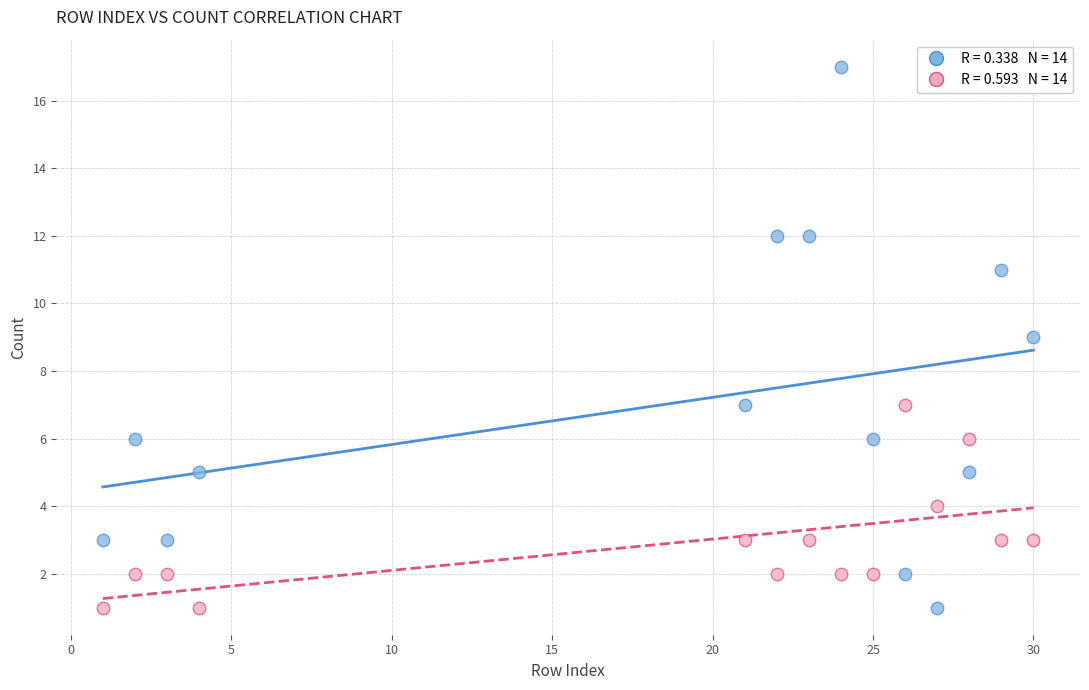

Across all data points, what is the range of X values (max minus min)?

29